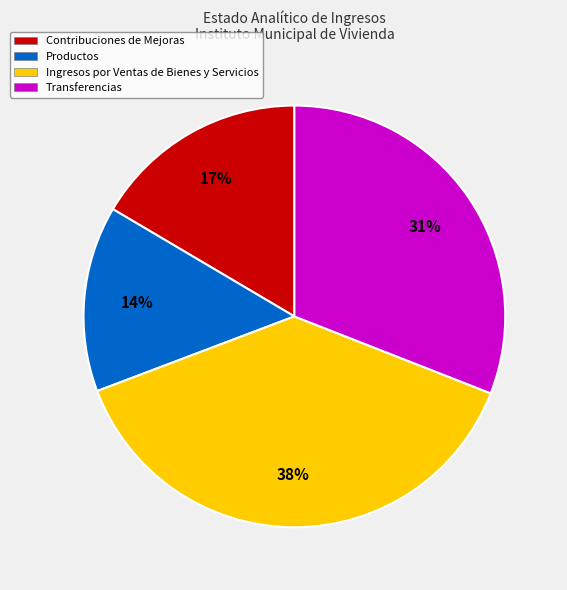

Is it true that Productos is 14% of the pie?

True